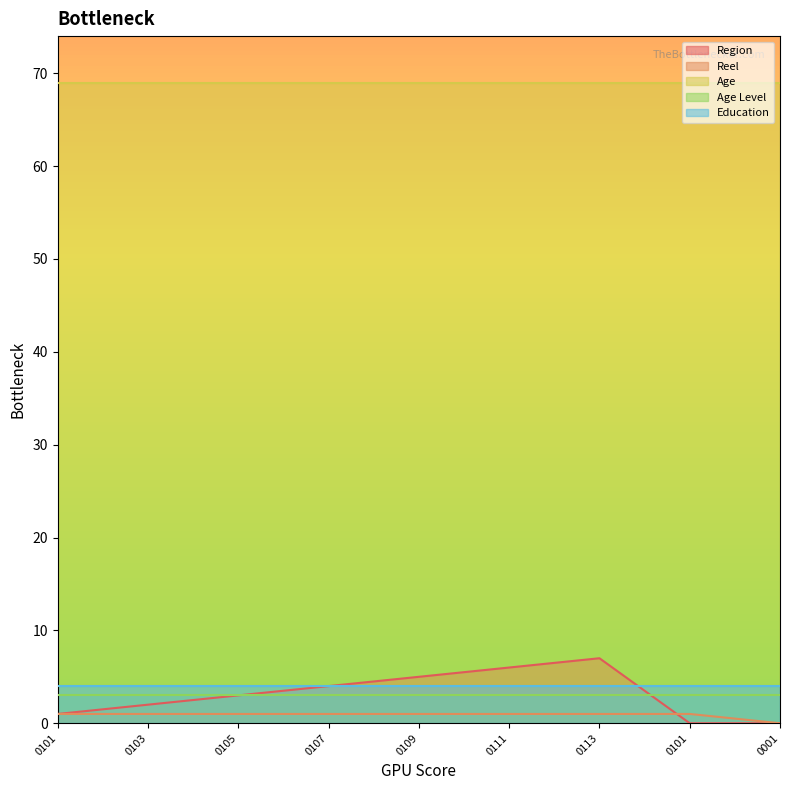

Which series ends up on top after the final intersection of Region and Reel?

Reel